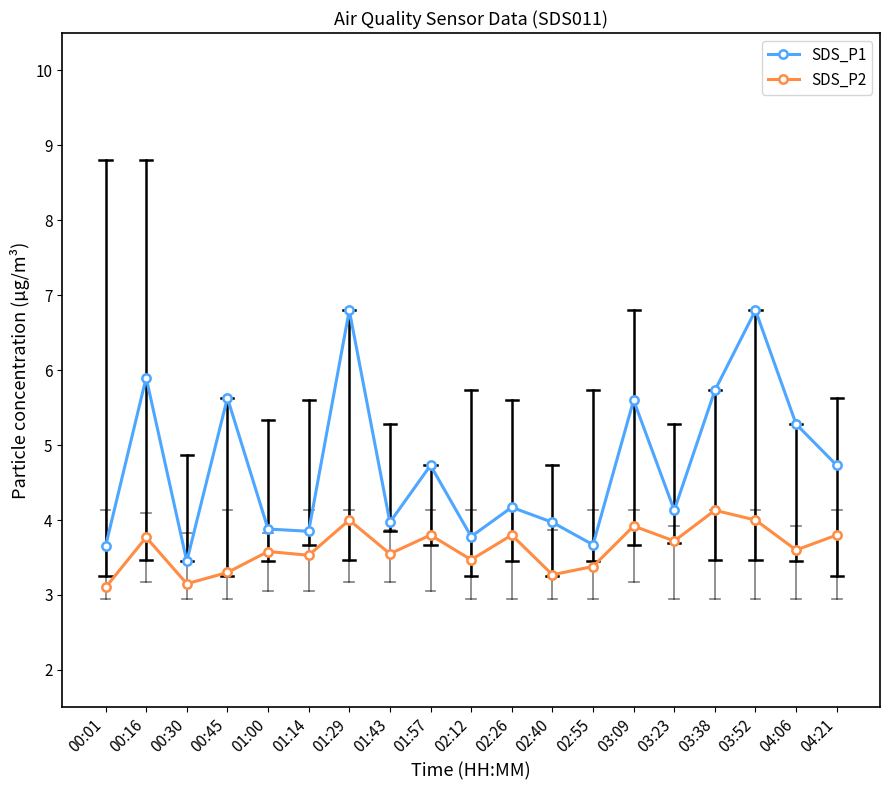

Rank the series at 02:55 from highest to lowest value.

SDS_P1, SDS_P2